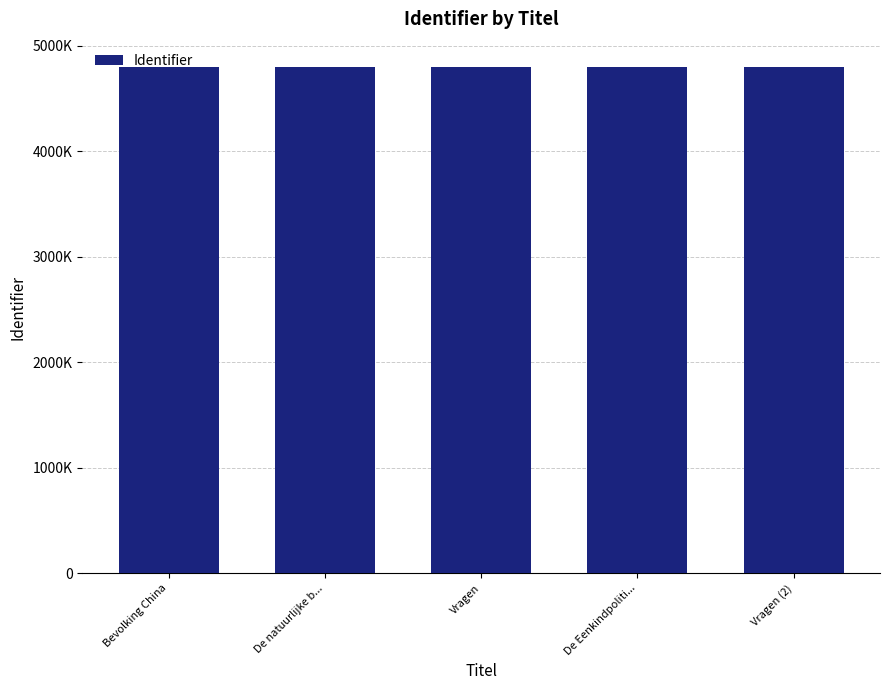

What is the difference between the maximum and minimum values?

8